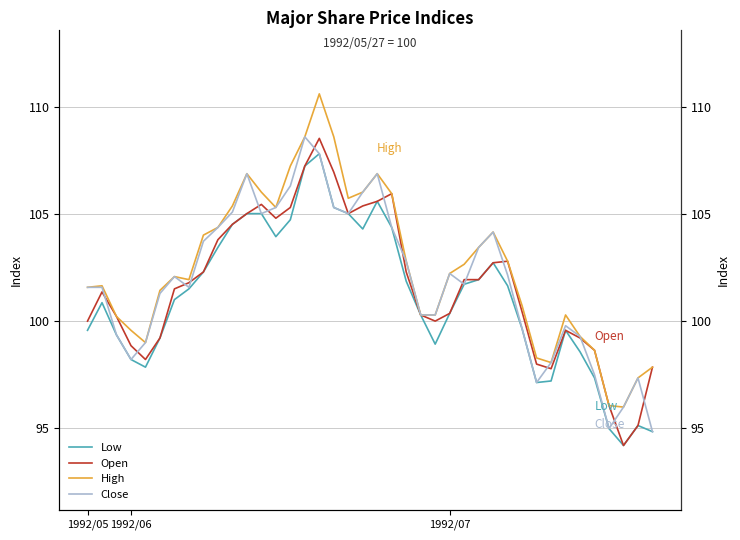

At which category does Open reach its first local valley?

4